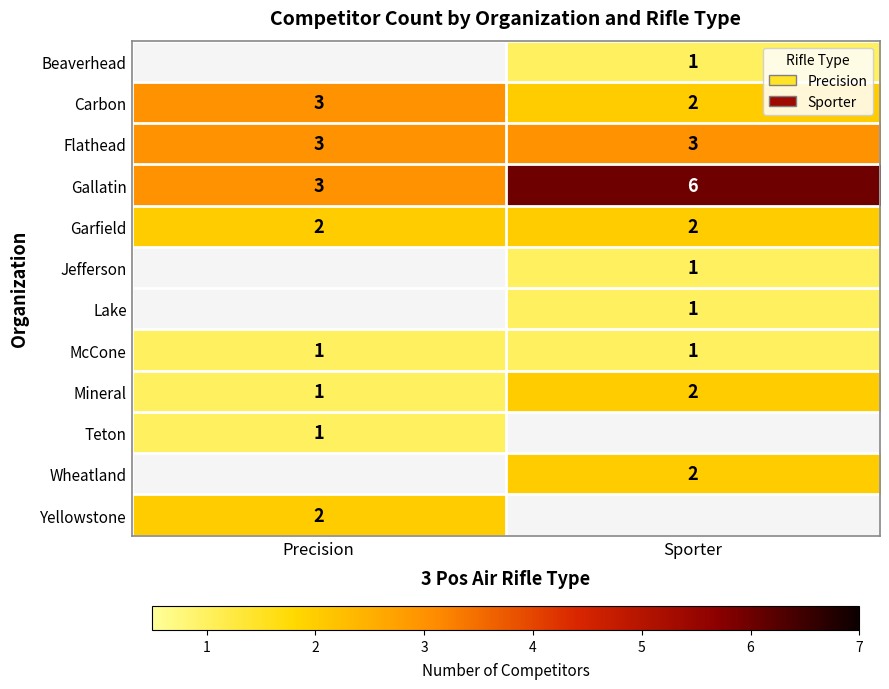

How many series are shown in this chart?

12